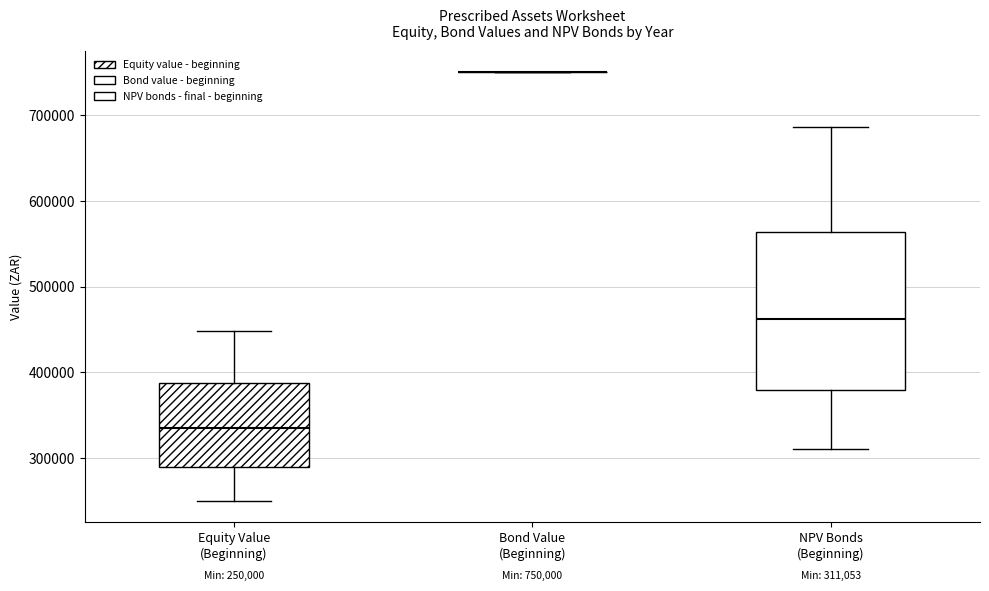

Which box is the tallest, from its lower edge to its upper edge?

NPV Bonds (Beginning)